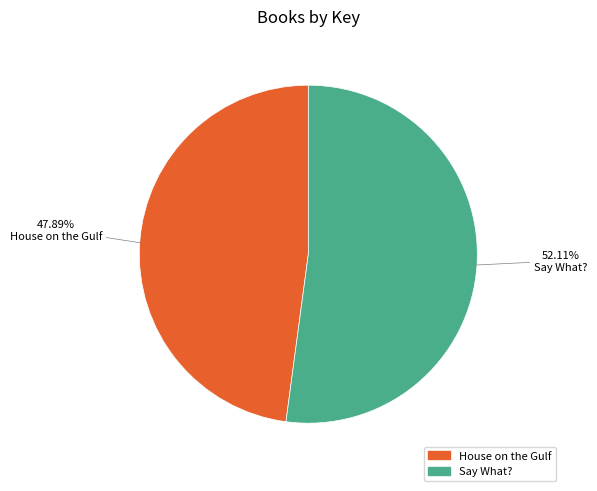

How many slices are in this pie chart?

2